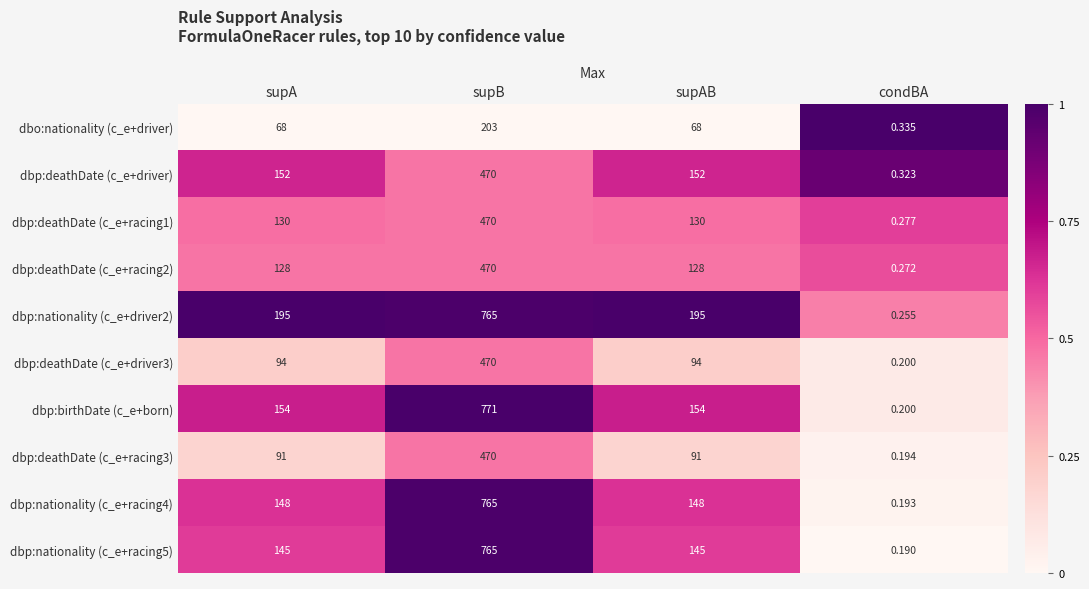

Count the number of categories in the chart.

4